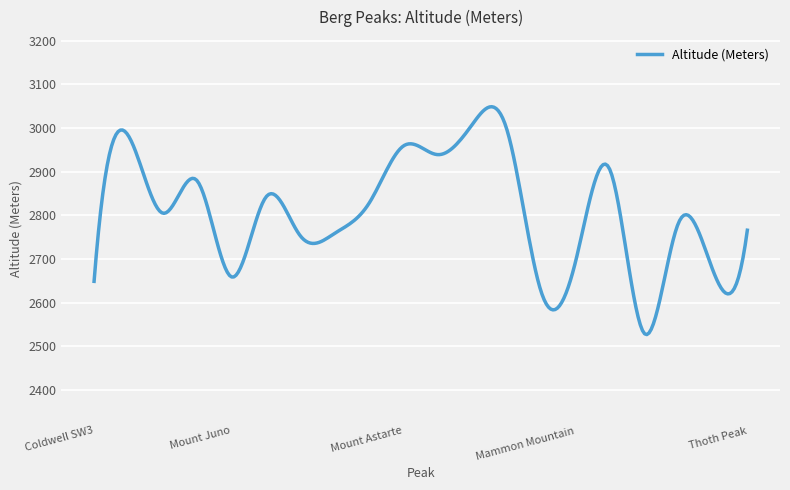

What is the greatest value displayed?

3048.7